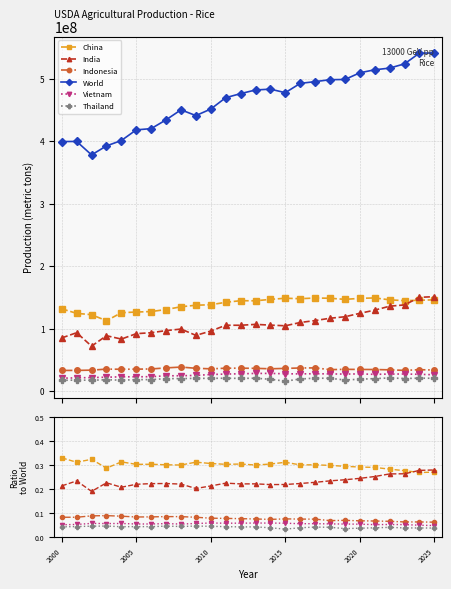

How many lines are shown in the chart?

6